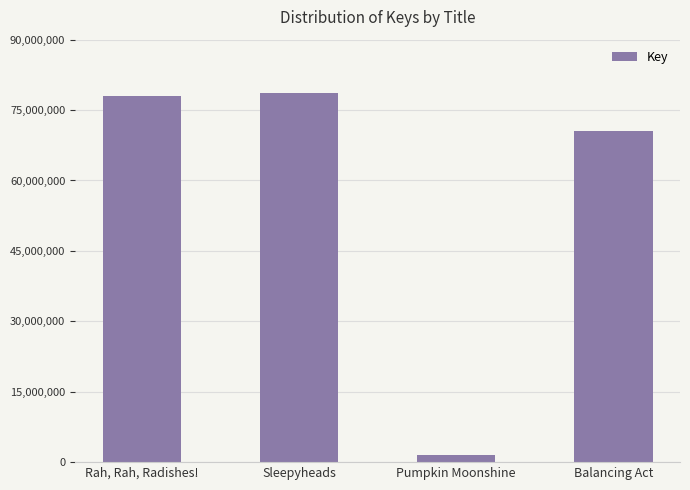

What is the value of the 1st bar from the left?

77929263